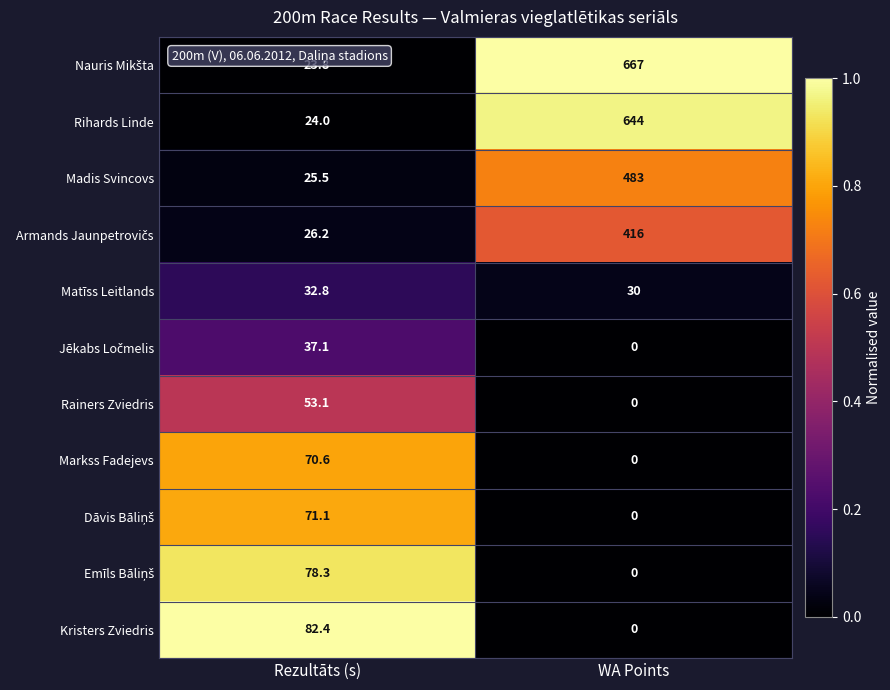

What value does the Kristers Zviedris series have at Rezultāts (s)?

82.4